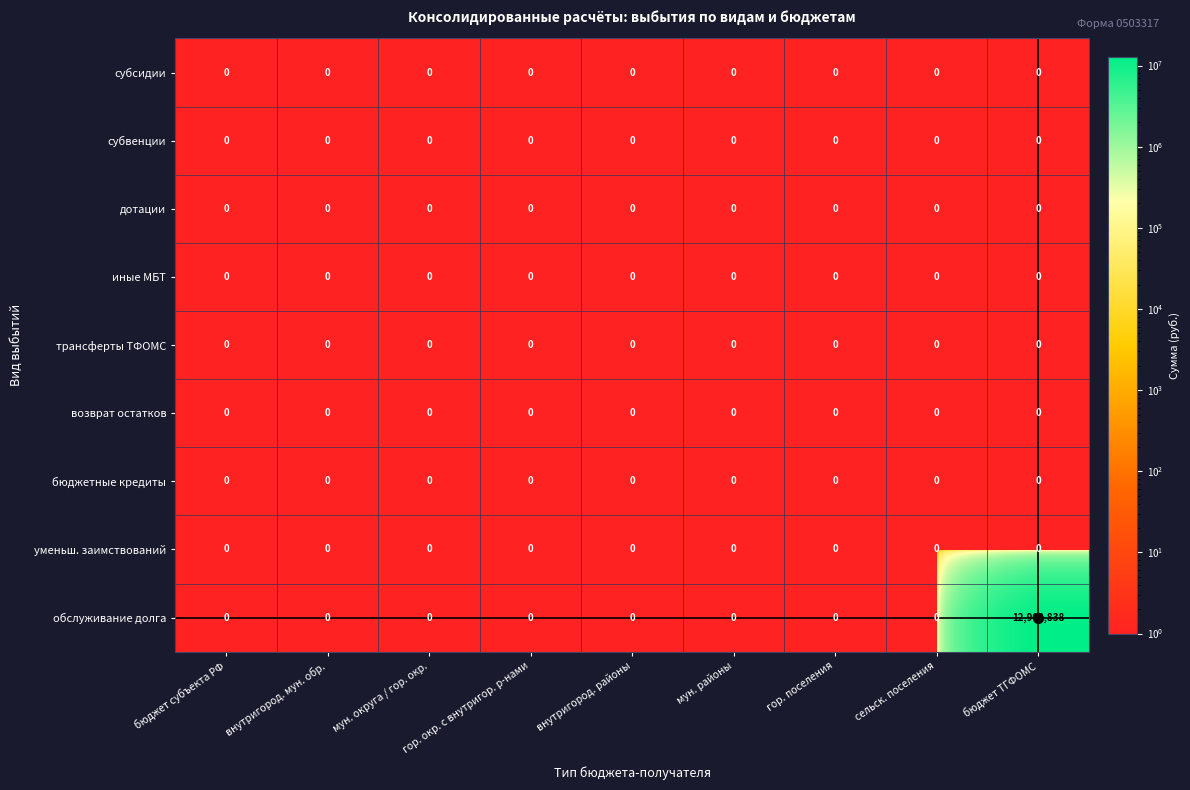

At which category does the chart reach its peak across all series?

бюджет ТГФОМС